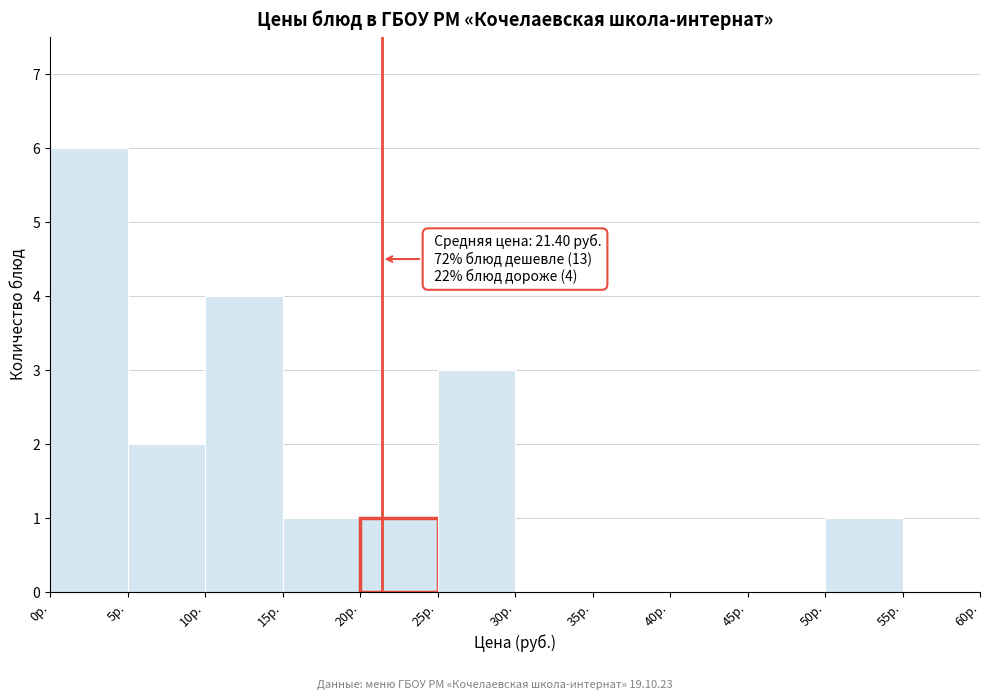

Over which range of the x-axis is the bar tallest?

0 to 5